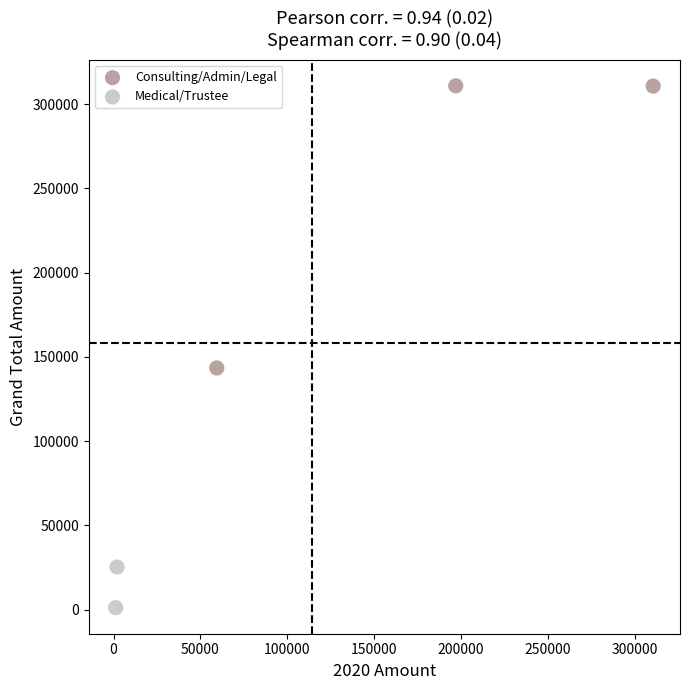

Which series contains the lowest Y value?

Medical/Trustee